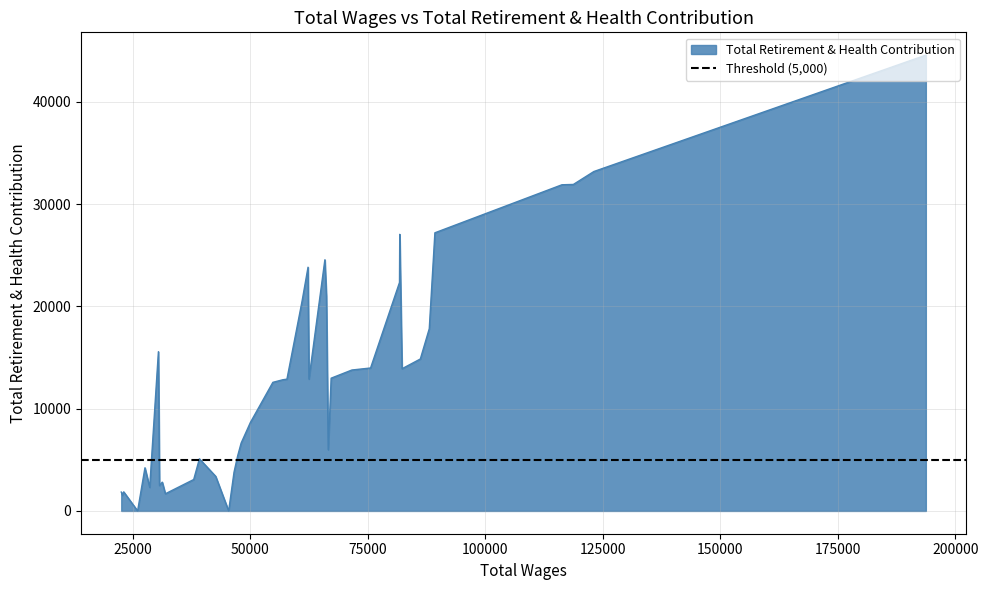

How many positive values are there?

38